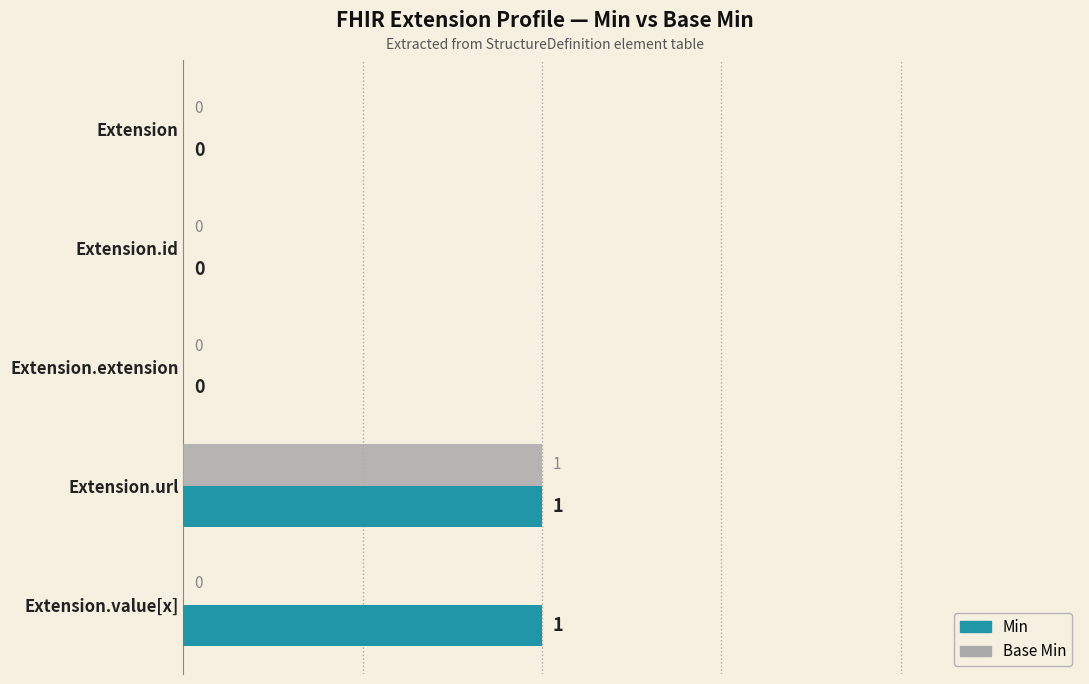

At which category is the sum across all series the highest?

Extension.url